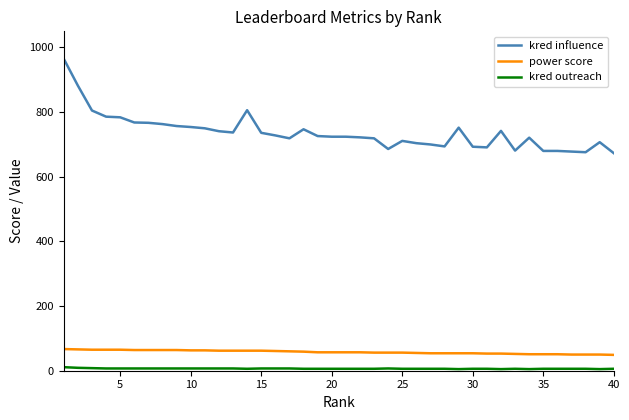

What are all the series names shown in the legend?

kred influence, power score, kred outreach